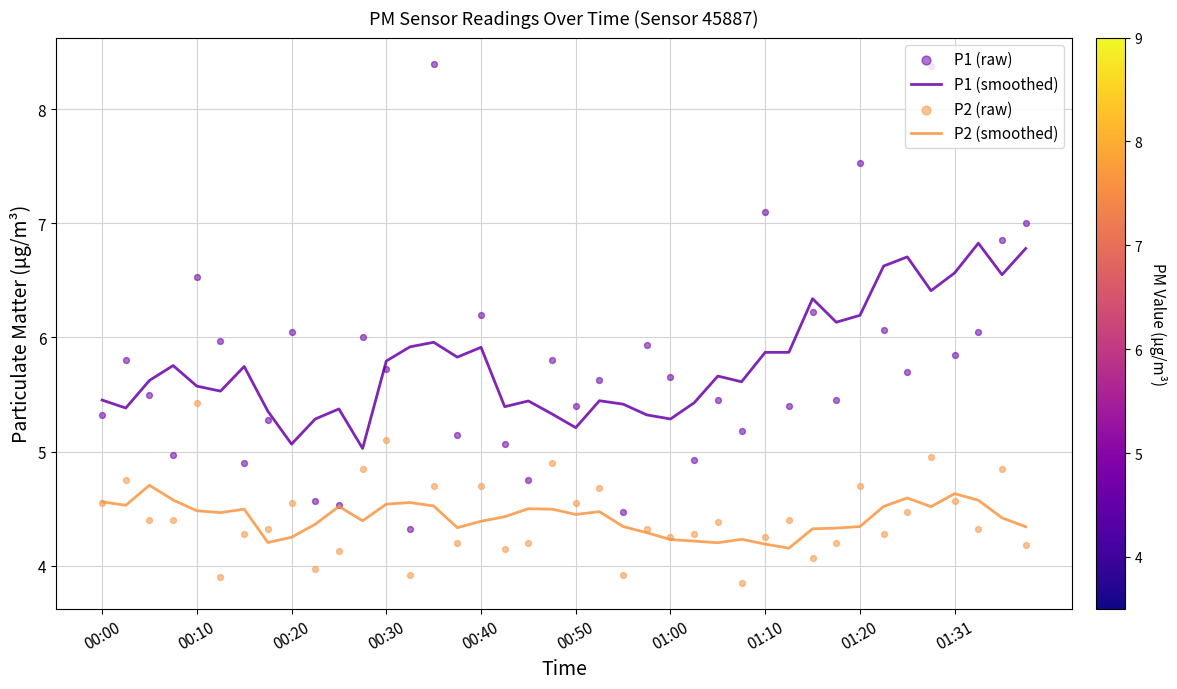

Which series has the largest total across all categories?

P1 (raw)